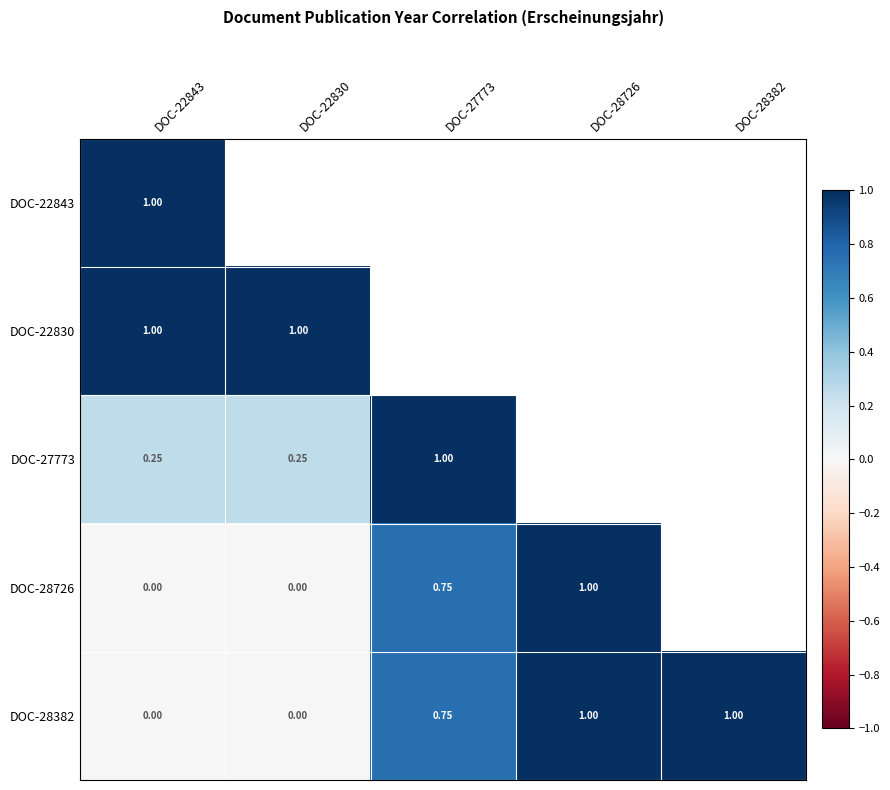

Is the value of DOC-28726 at DOC-22843 greater than the value of DOC-22830 at DOC-22843?

No